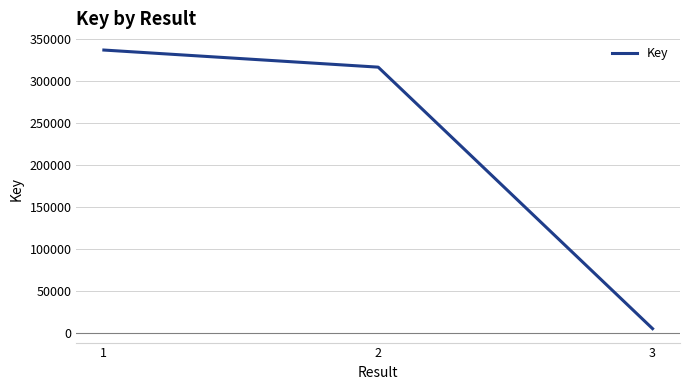

Reading left to right, transcribe all the data shown in this chart.

1=336389	2=316044	3=5092